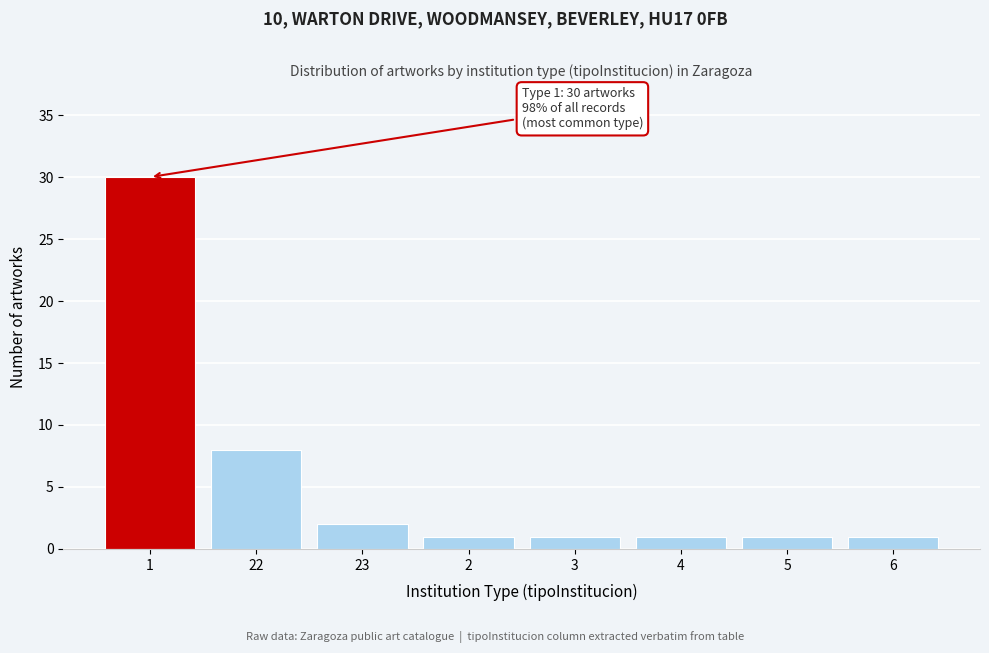

Reading left to right, list all the values displayed in this chart.

1=30	22=8	23=2	2=1	3=1	4=1	5=1	6=1